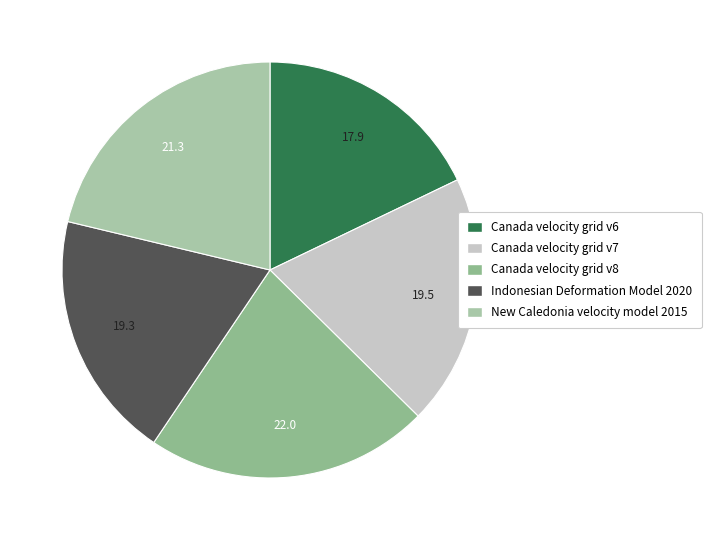

What is the smallest slice in the pie chart?

Canada velocity grid v6